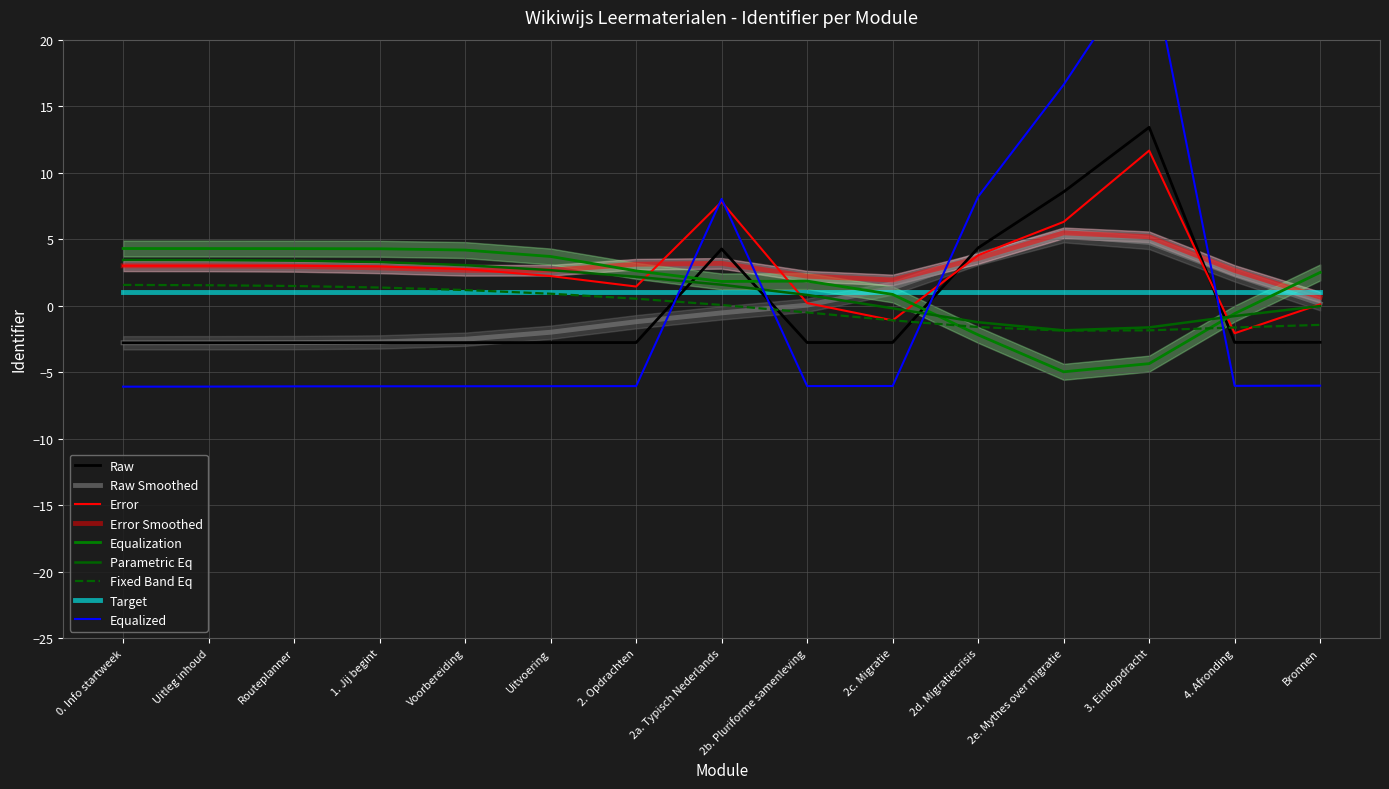

At which category does the data reach its first local peak?

2a. Typisch Nederlands